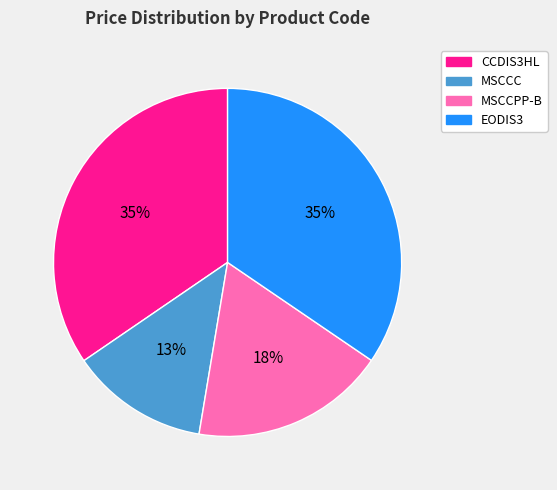

To the nearest percent, what percentage of the pie is EODIS3?

35%